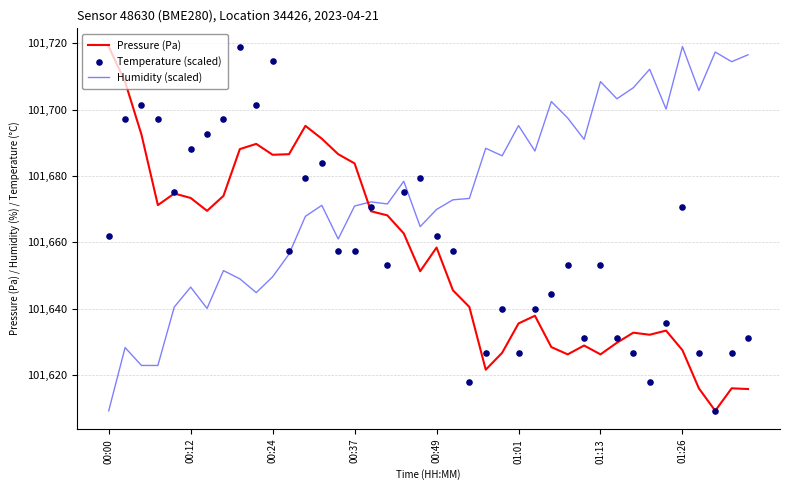

Which series contains the highest Y value?

Pressure (Pa)